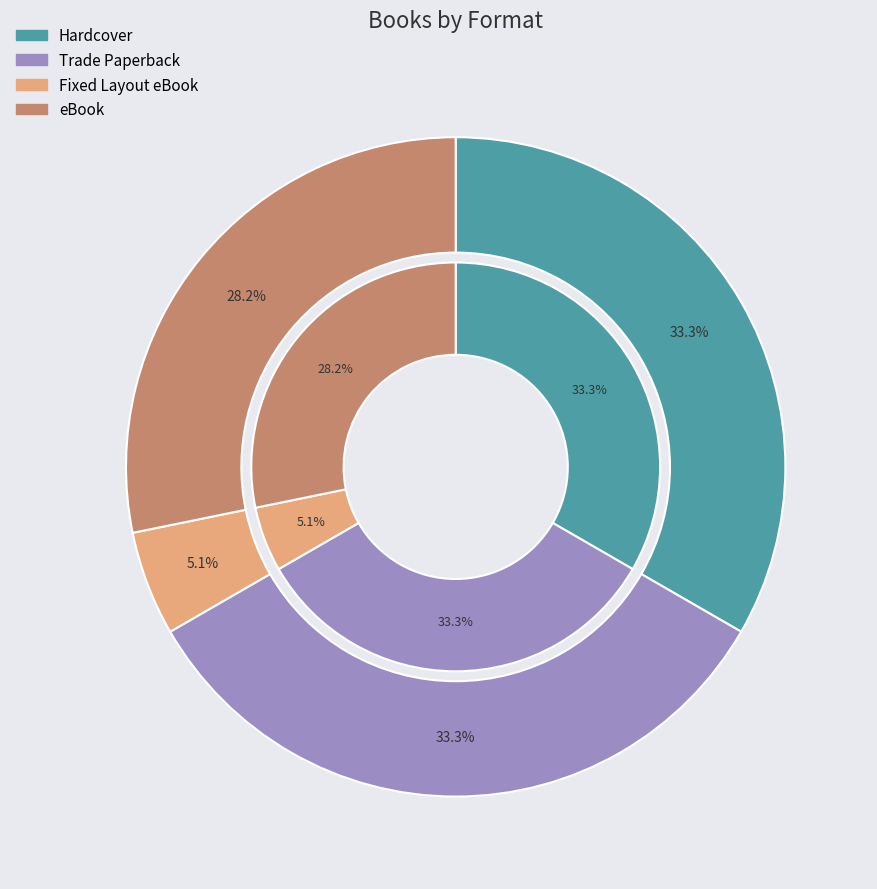

Rank the categories by value from highest to lowest.

Hardcover, Trade Paperback, eBook, Fixed Layout eBook